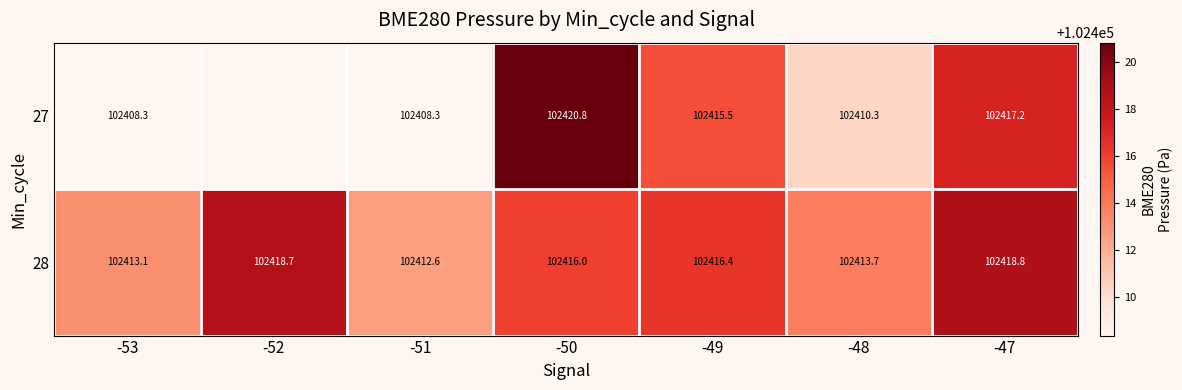

What is the smallest value displayed?

102408.3